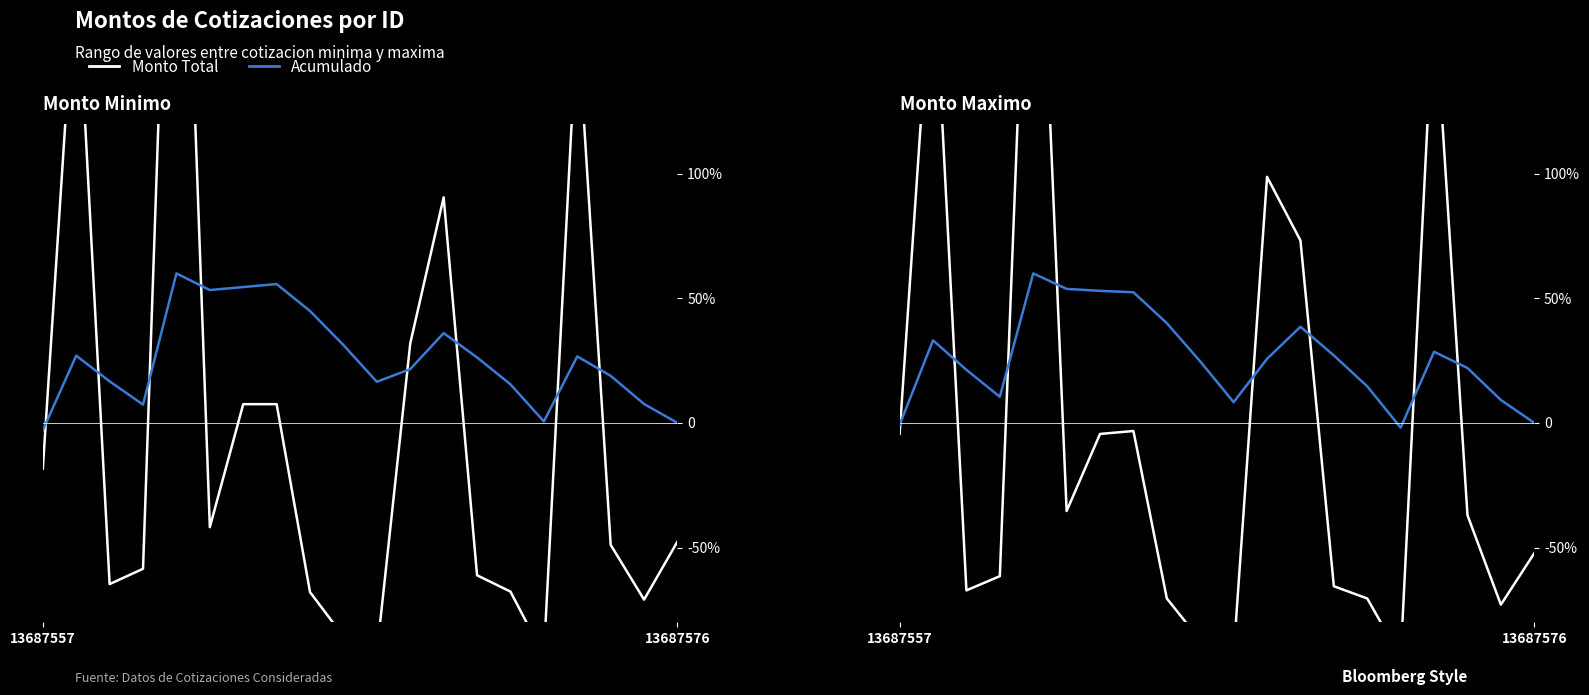

How many values in the Acumulado series are below 25?

10